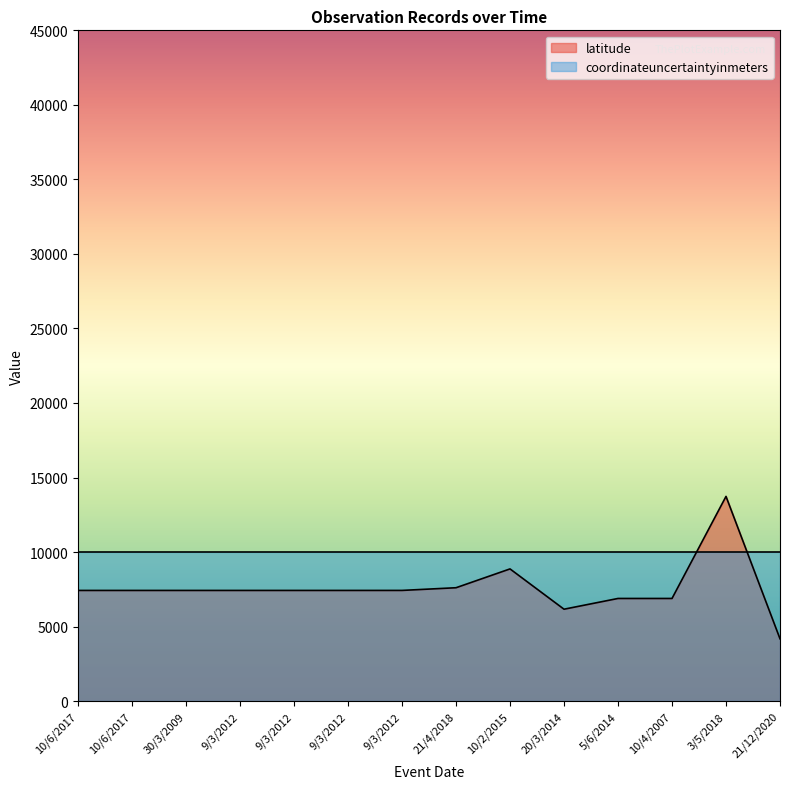

At which category does the data reach its first local peak?

10/2/2015